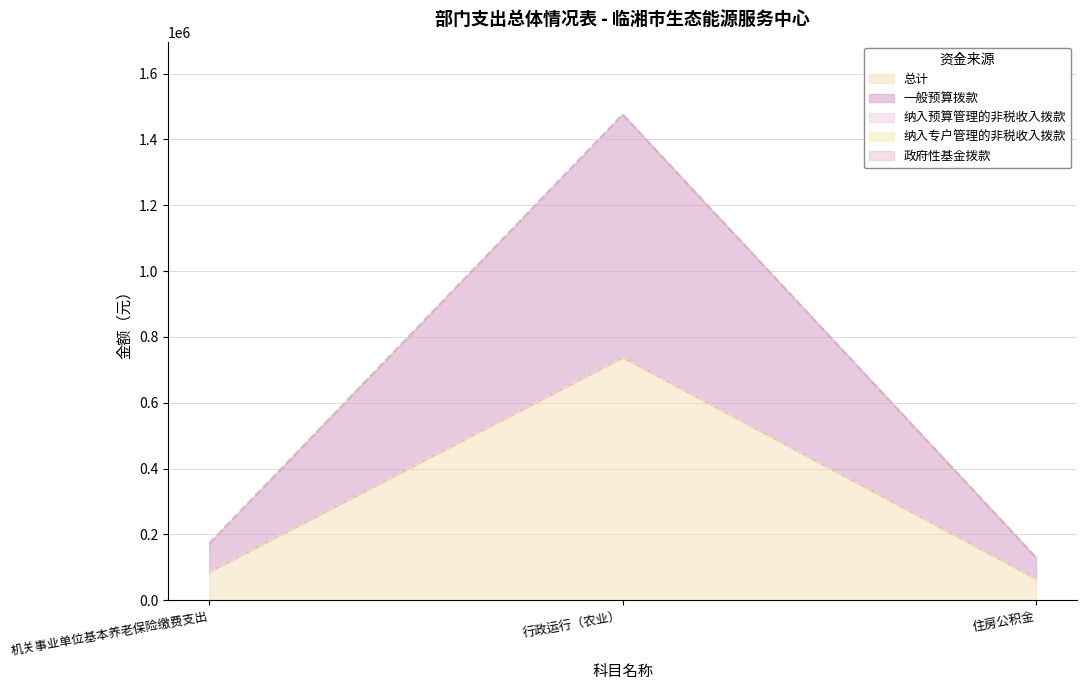

What is the maximum value shown in the chart?

737781.4